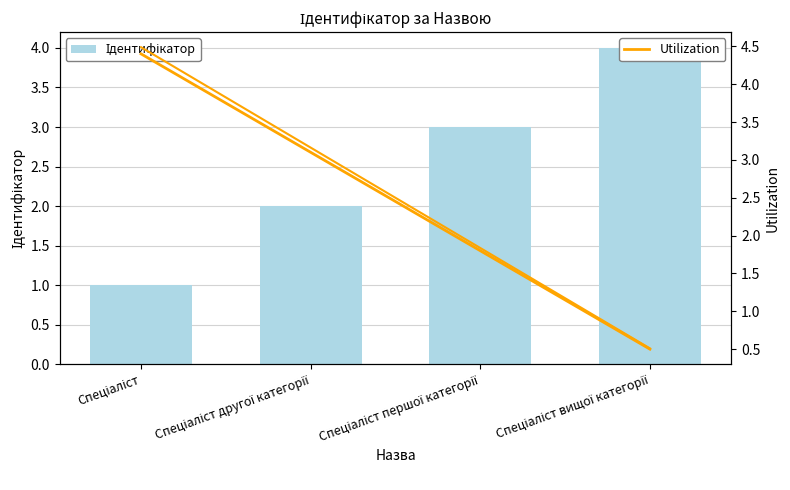

How many categories are shown in the chart?

4